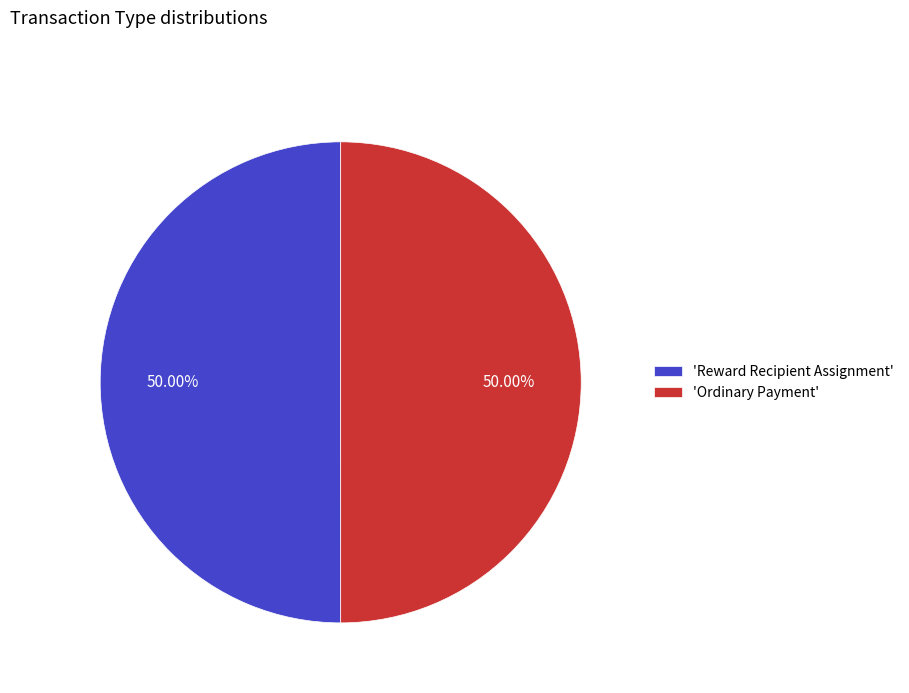

How many slices are in this pie chart?

2